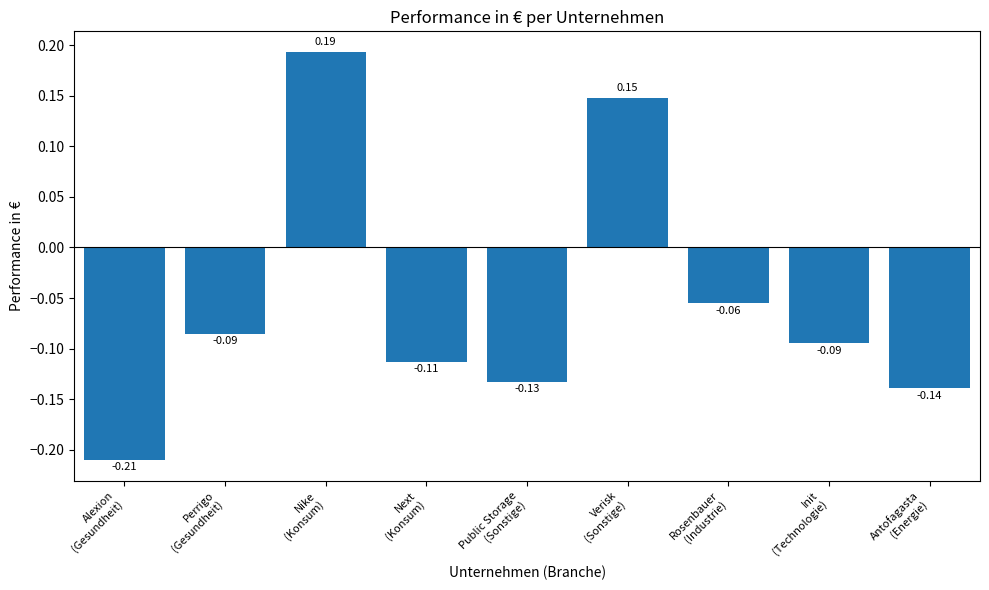

What position from the left is Nike
(Konsum)?

3